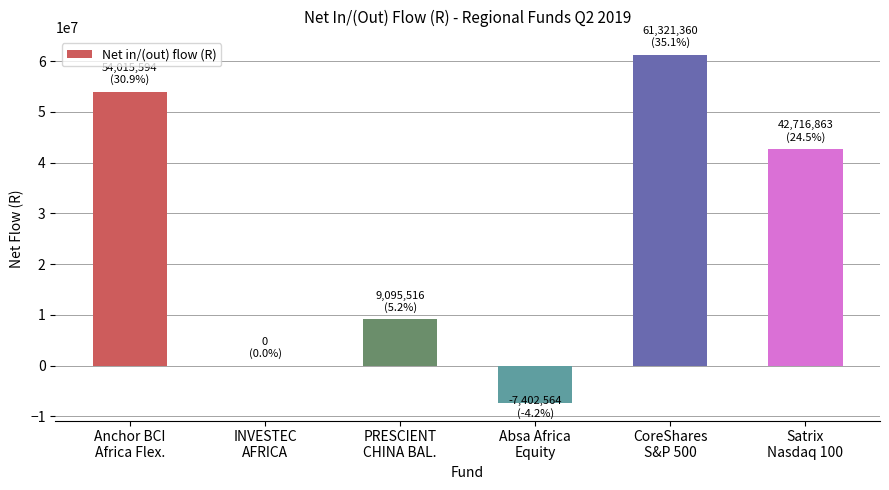

What is the sum of the values at Anchor BCI
Africa Flex. and CoreShares
S&P 500?

115336955.3